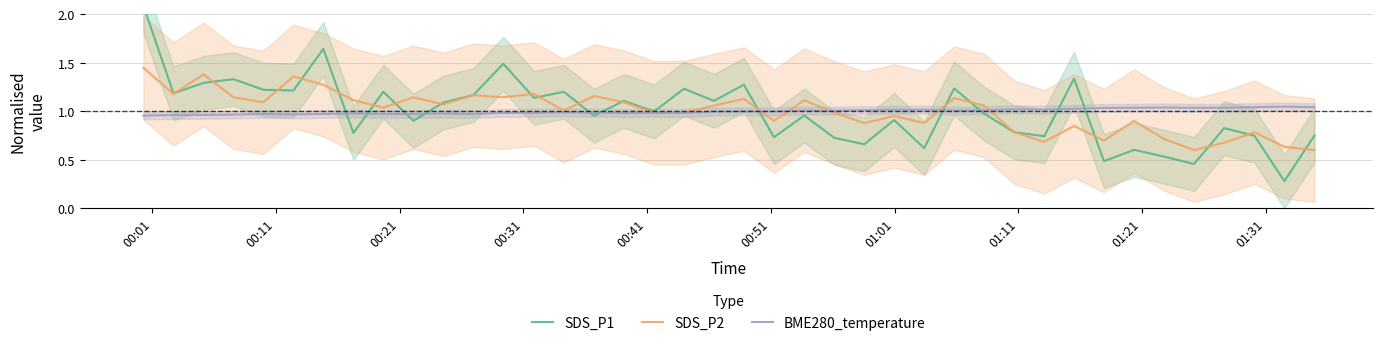

Reading left to right, extract all data points from this chart.

SDS_P1: 2.1	1.2	1.3	1.3	1.2	1.2	1.6	0.8	1.2	0.9	1.1	1.2	1.5	1.1	1.2	1.0	1.1	1.0	1.2	1.1	1.3	0.7	1.0	0.7	0.7	0.9	0.6	1.2	1.0	0.8	0.7	1.3	0.5	0.6	0.5	0.5	0.8	0.7	0.3	0.8
SDS_P2: 1.4	1.2	1.4	1.1	1.1	1.4	1.3	1.1	1.0	1.1	1.1	1.2	1.1	1.2	1.0	1.2	1.1	1.0	1.0	1.1	1.1	0.9	1.1	1.0	0.9	1.0	0.9	1.1	1.1	0.8	0.7	0.8	0.7	0.9	0.7	0.6	0.7	0.8	0.6	0.6
BME280_temperature: 1.0	1.0	1.0	1.0	1.0	1.0	1.0	1.0	1.0	1.0	1.0	1.0	1.0	1.0	1.0	1.0	1.0	1.0	1.0	1.0	1.0	1.0	1.0	1.0	1.0	1.0	1.0	1.0	1.0	1.0	1.0	1.0	1.0	1.0	1.0	1.0	1.0	1.0	1.0	1.0